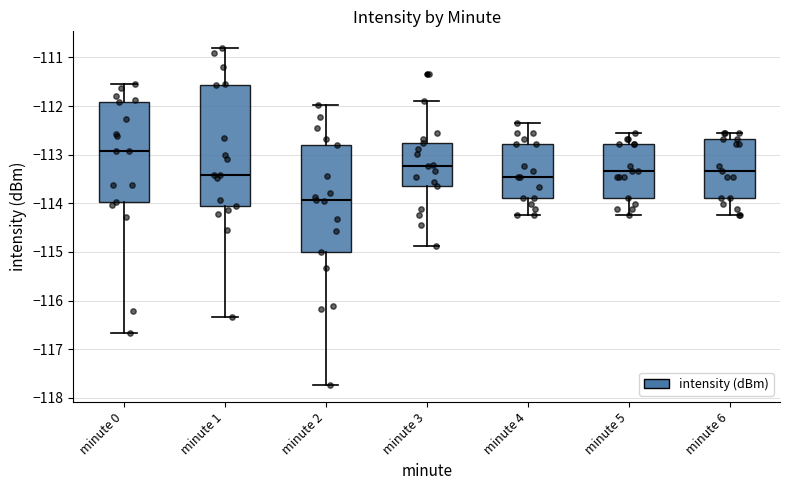

Where does the median line of the box for minute 0 sit on the y-axis? The values are not printed on the chart, so give them approximately, as read against the axis.

-112.9